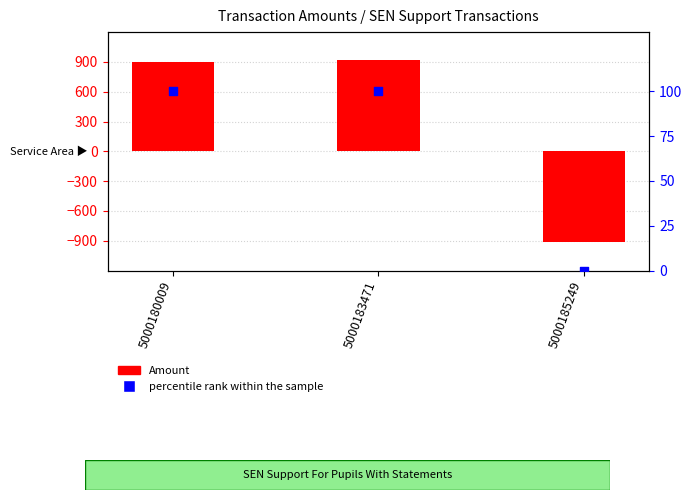

Which series reaches the maximum Y coordinate?

Amount